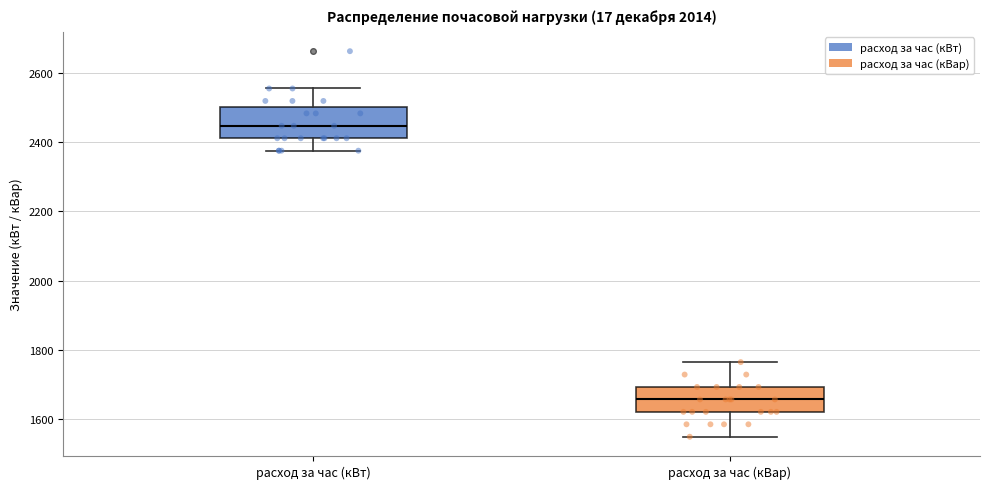

Which box's median line is the lowest?

расход за час (кВар)